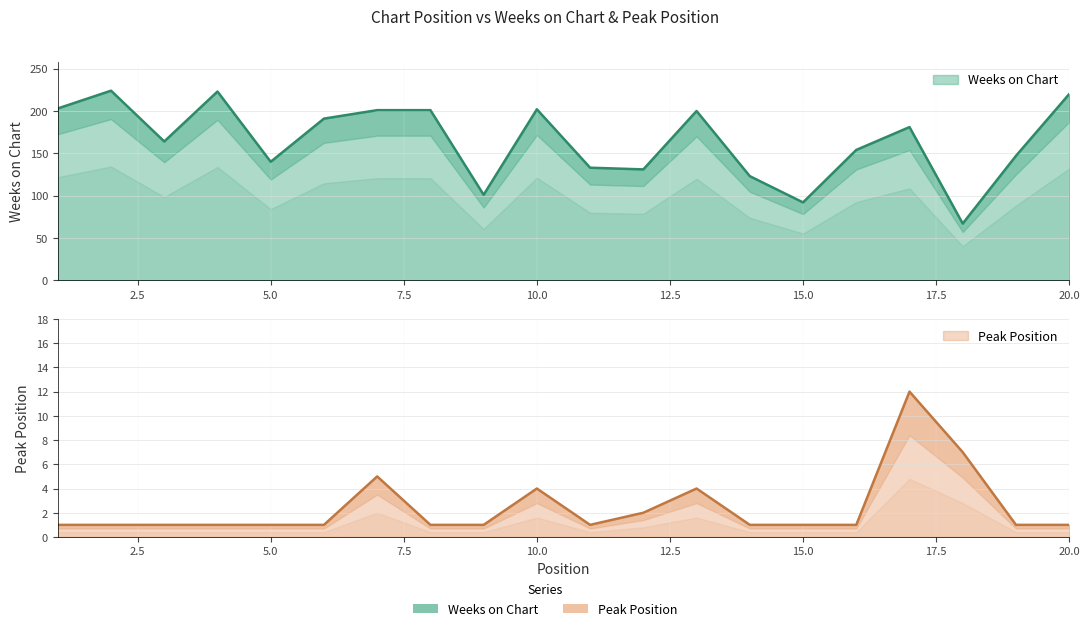

True or false: Peak Position and Weeks on Chart intersect in this chart.

False